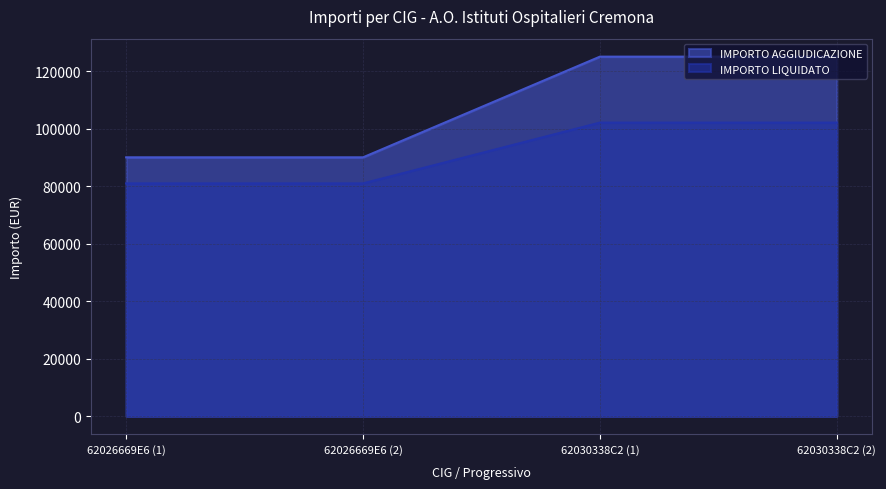

How many series are shown in this chart?

2